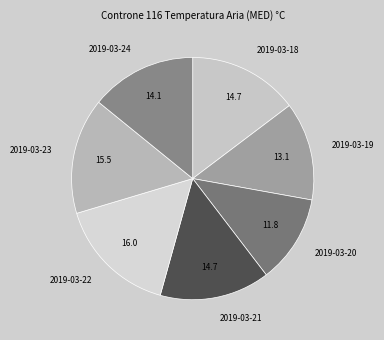

What is the largest slice in the pie chart?

2019-03-22